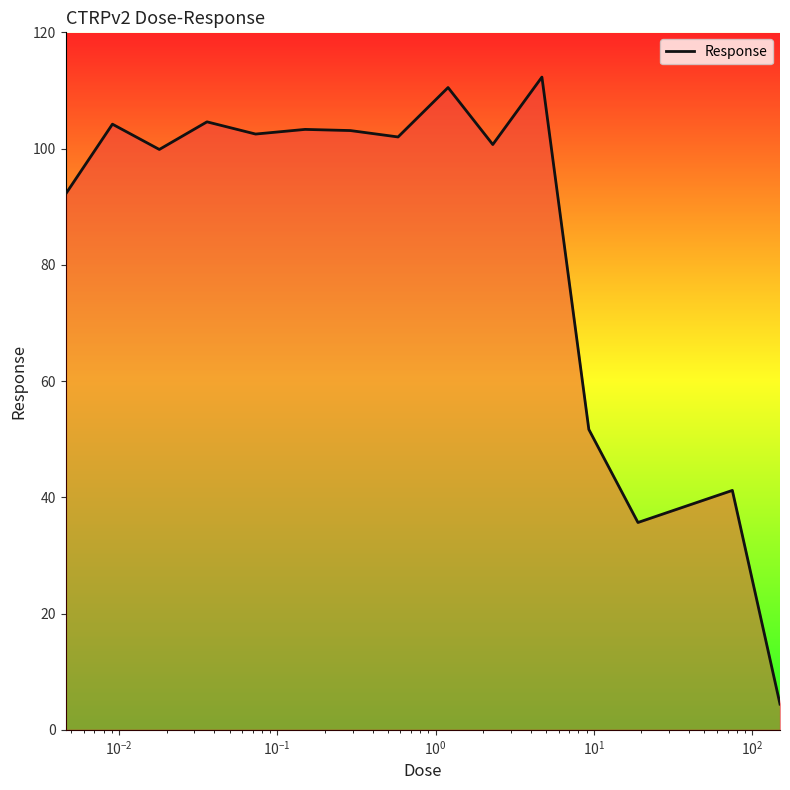

How many lines are shown in the chart?

1